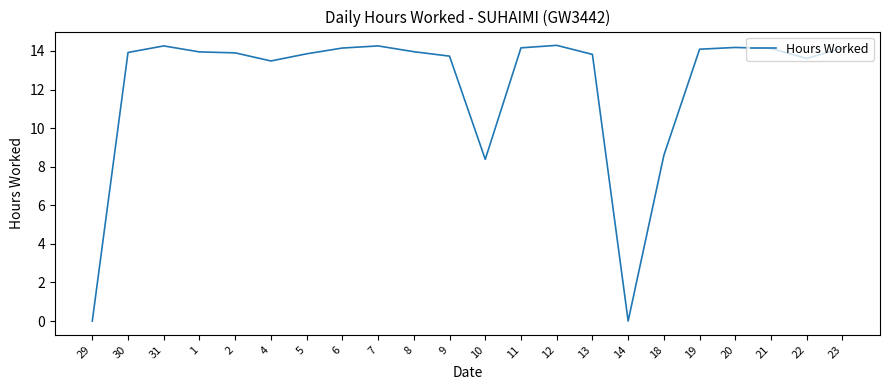

At which label does the data first exceed 13?

30